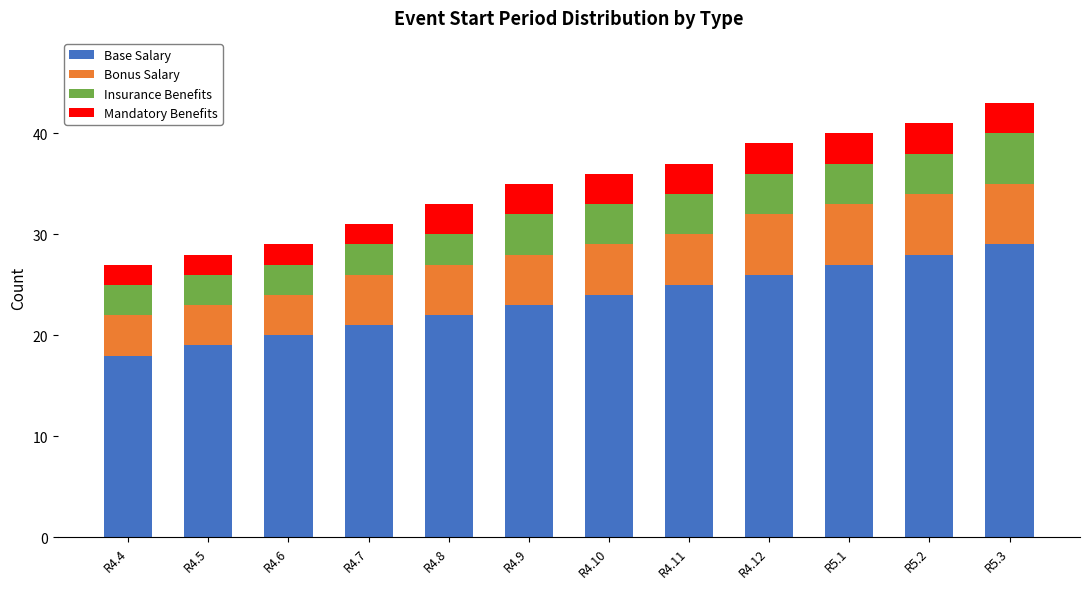

What is the minimum value for Base Salary?

18